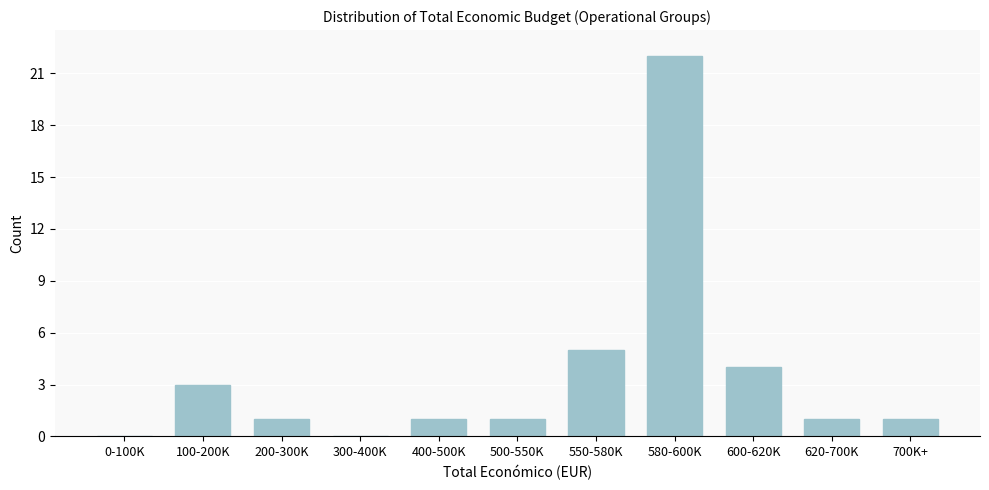

Reading left to right, extract all data points from this chart.

0-100K=0	100-200K=3	200-300K=1	300-400K=0	400-500K=1	500-550K=1	550-580K=5	580-600K=22	600-620K=4	620-700K=1	700K+=1